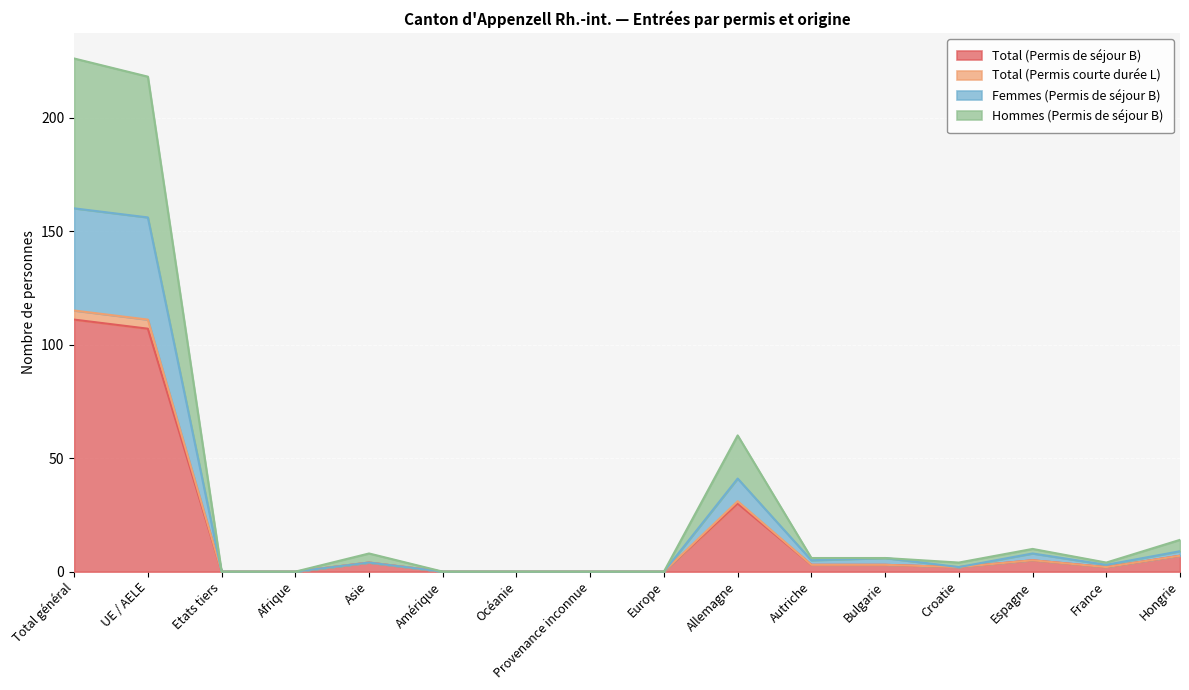

At which category does Femmes (Permis de séjour B) reach its first local peak?

Asie